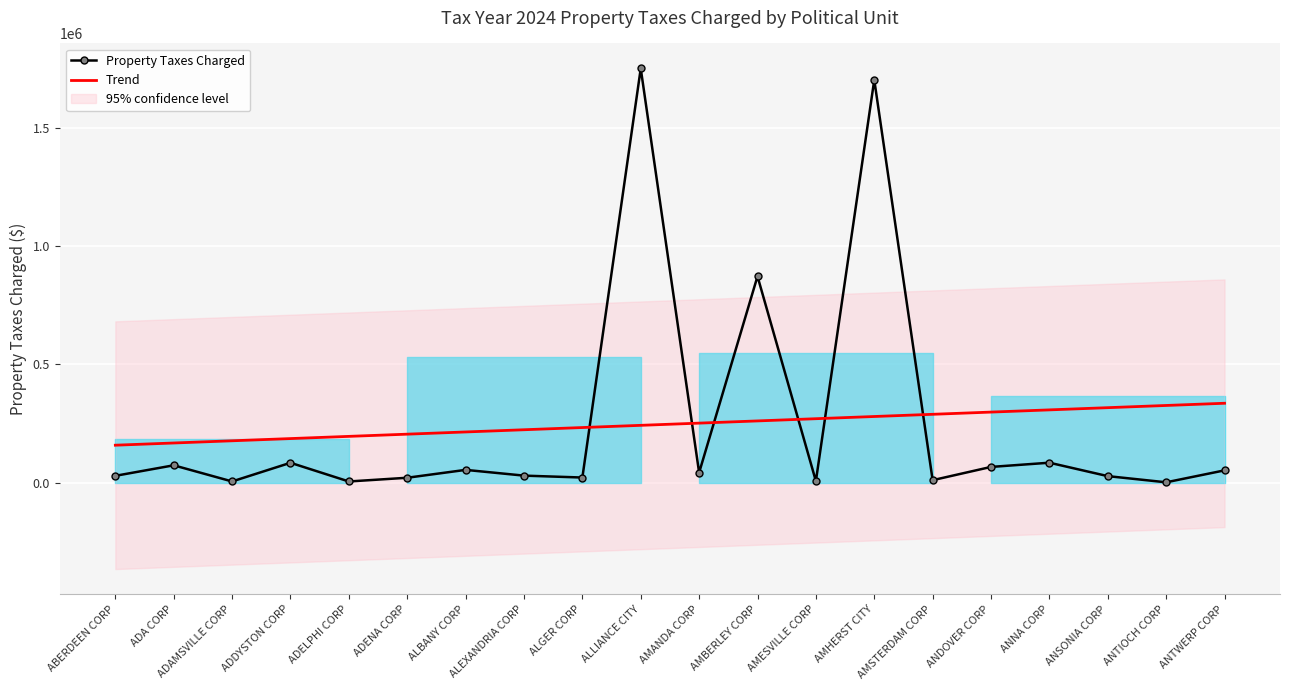

What position from the right is ALBANY CORP?

14